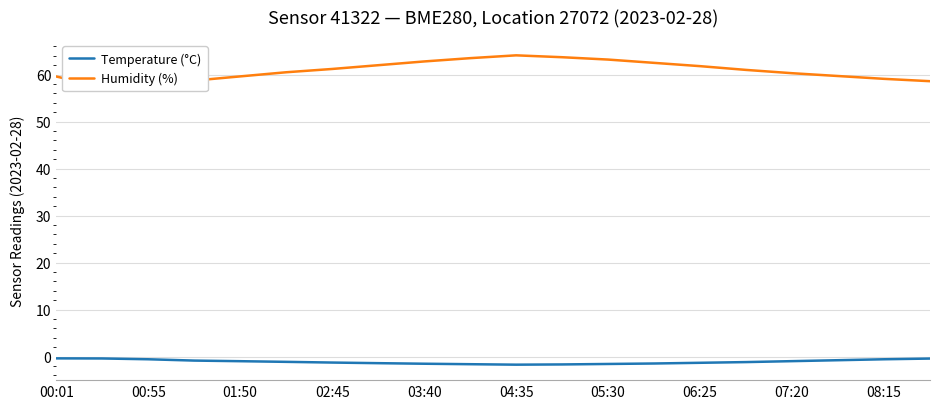

What is the maximum value for Temperature (°C)?

-0.4